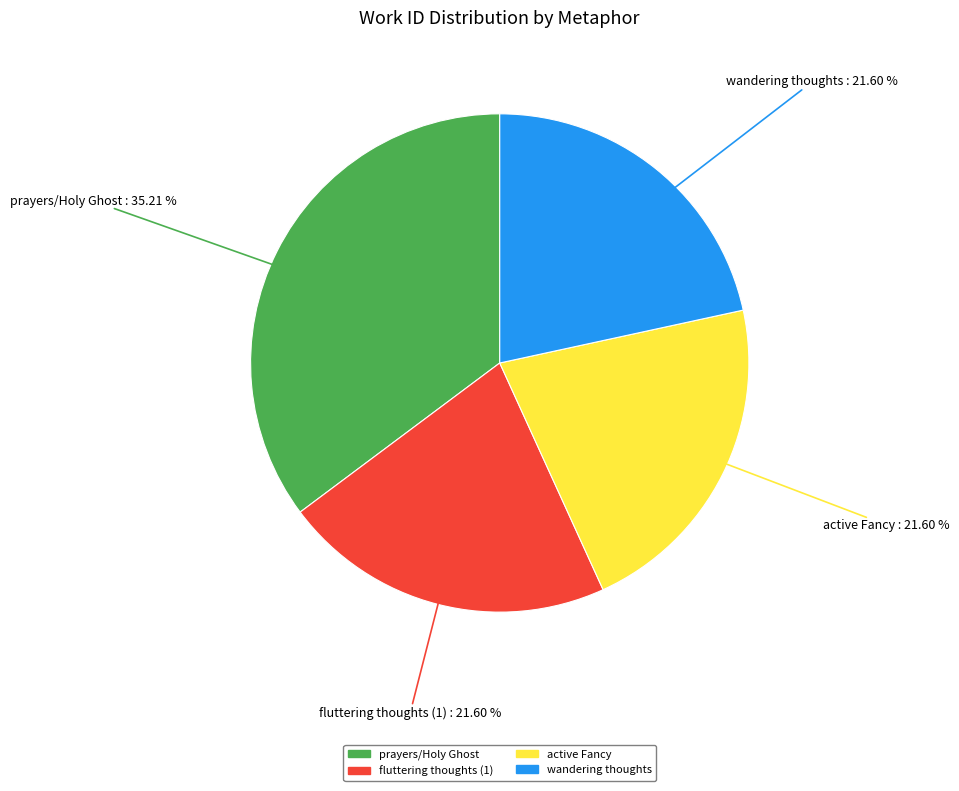

Is there any slice that represents more than half of the pie?

No